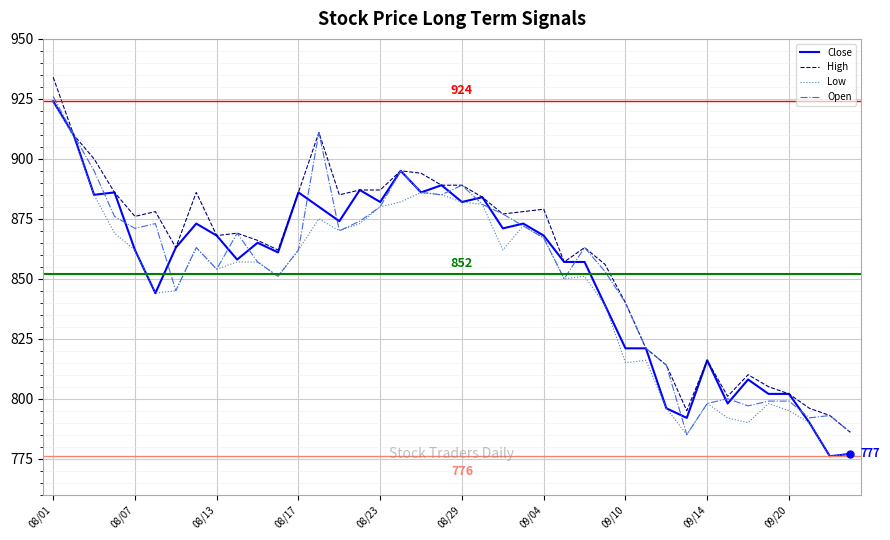

Reading left to right, list all the values displayed in this chart.

Close: 924	910	885	886	862	844	863	873	868	858	865	861	886	880	874	887	882	895	886	889	882	884	871	873	868	857	857	839	821	821	796	792	816	798	808	802	802	790	776	777
High: 934	910	900	886	876	878	863	886	868	869	866	862	886	911	885	887	887	895	894	889	889	884	877	878	879	857	863	856	840	821	814	795	816	801	810	805	802	796	793	786
Low: 924	909	885	869	862	844	845	863	854	857	857	851	862	875	870	873	880	882	886	885	882	881	862	872	867	850	851	839	815	816	796	785	798	792	790	798	795	790	776	777
Open: 926	910	895	876	871	873	845	863	854	869	857	851	862	911	870	874	880	895	886	885	889	881	877	872	867	850	863	853	840	821	814	785	798	800	797	799	799	792	793	786